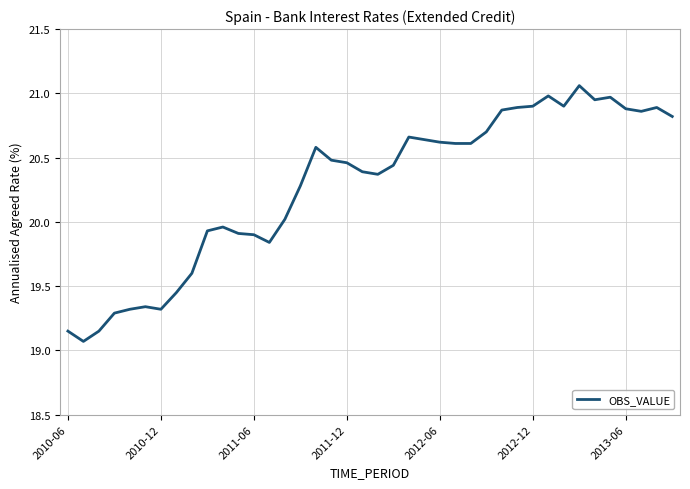

What is the maximum value shown in the chart?

21.1